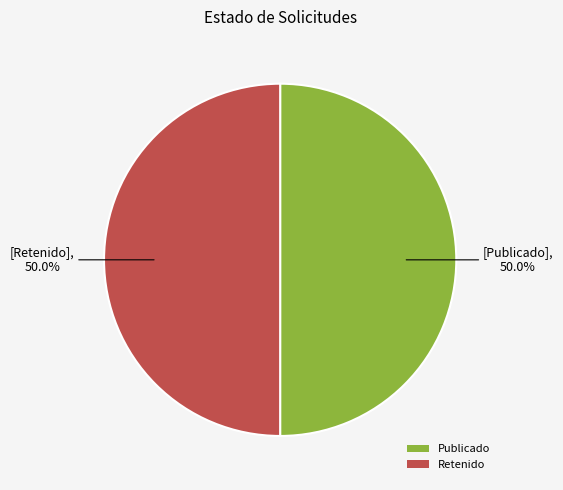

Approximately how many times larger is the value at Publicado compared to Retenido?

1.0